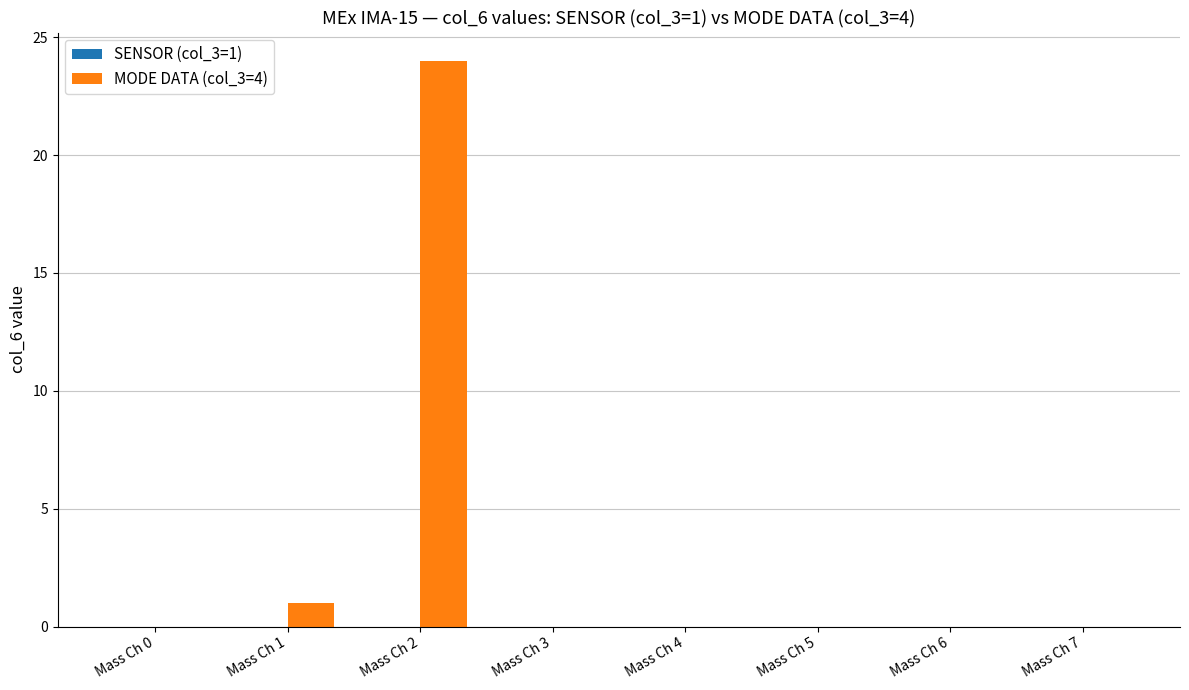

What is the greatest value displayed?

24